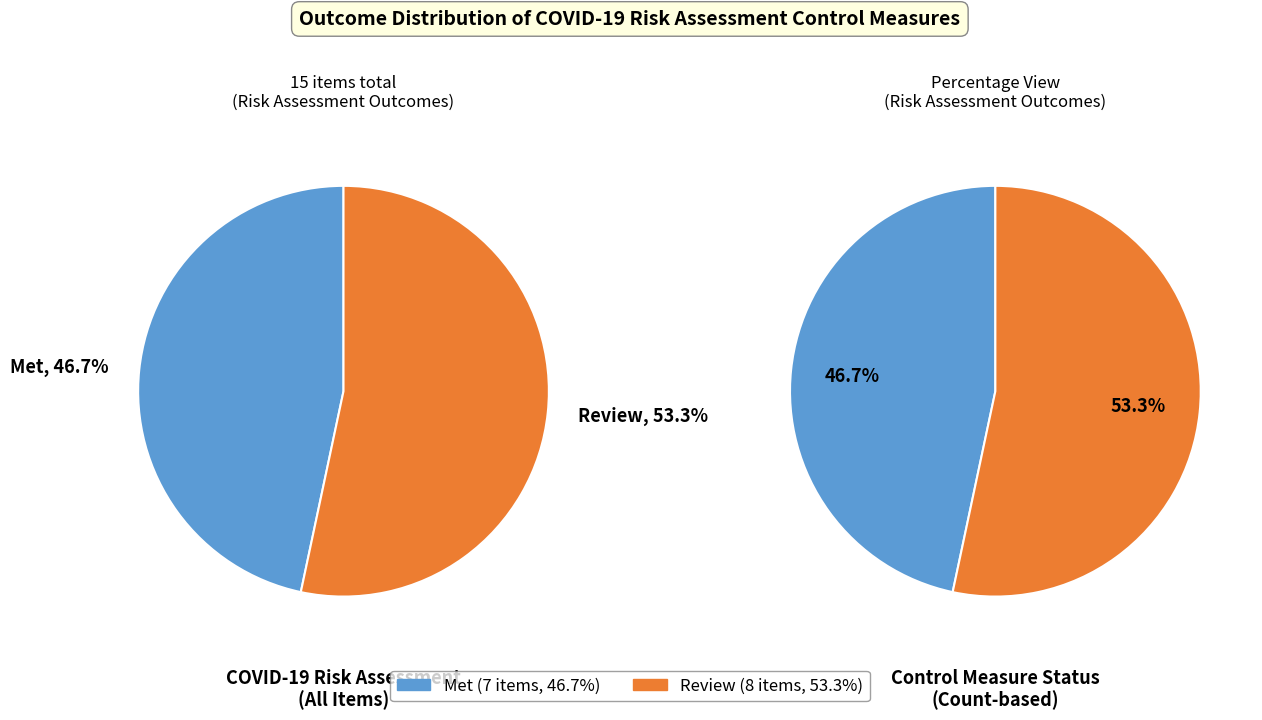

What is the change in value from Met to Review?

+1